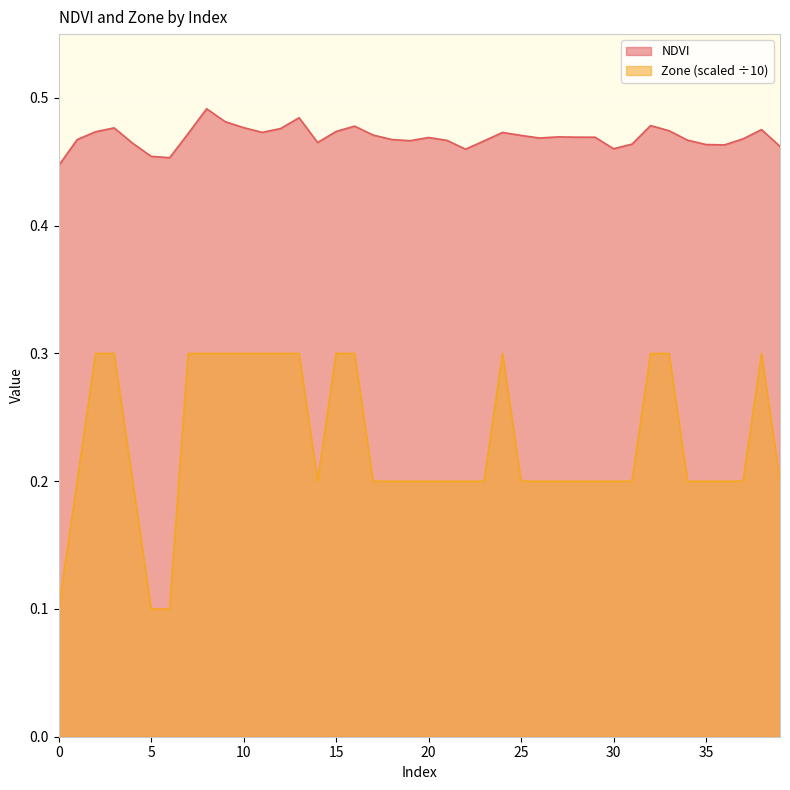

How many interior local valleys does the NDVI series have?

8